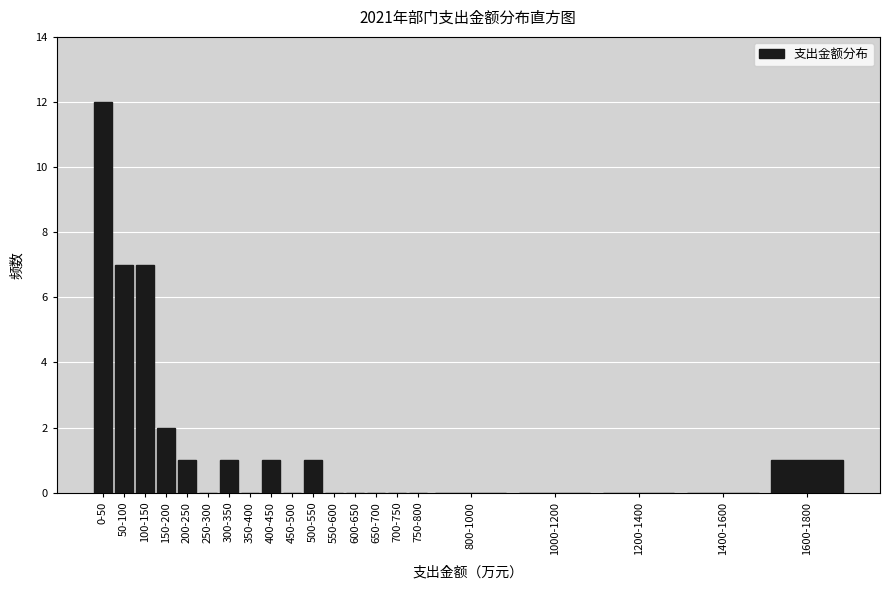

Reading left to right, what are all the values shown in this chart?

0-50=12	50-100=7	100-150=7	150-200=2	200-250=1	250-300=0	300-350=1	350-400=0	400-450=1	450-500=0	500-550=1	550-600=0	600-650=0	650-700=0	700-750=0	750-800=0	800-1000=0	1000-1200=0	1200-1400=0	1400-1600=0	1600-1800=1